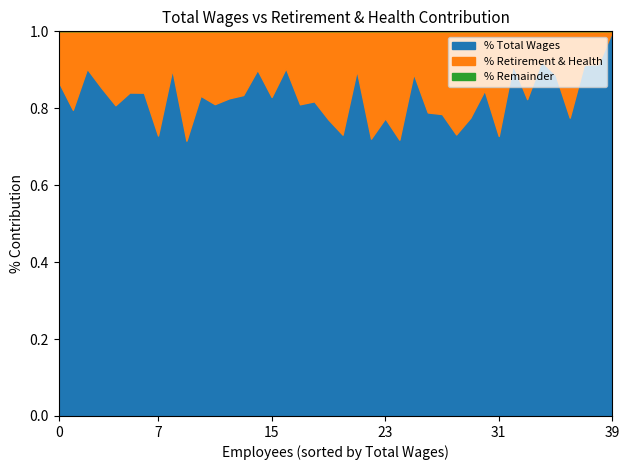

What is the label of the 15th point from the right?

25